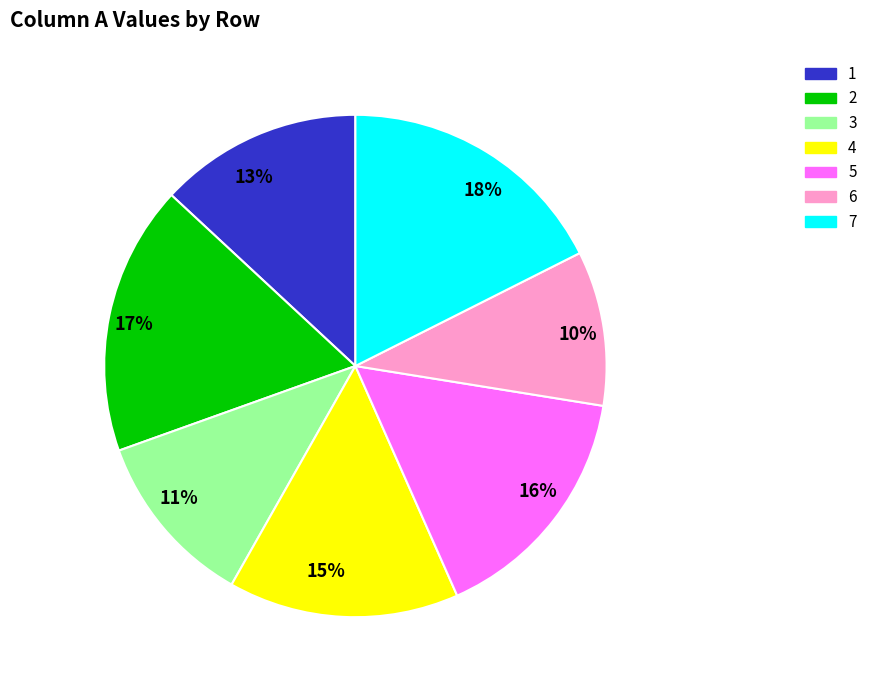

Does any single category account for the majority?

No